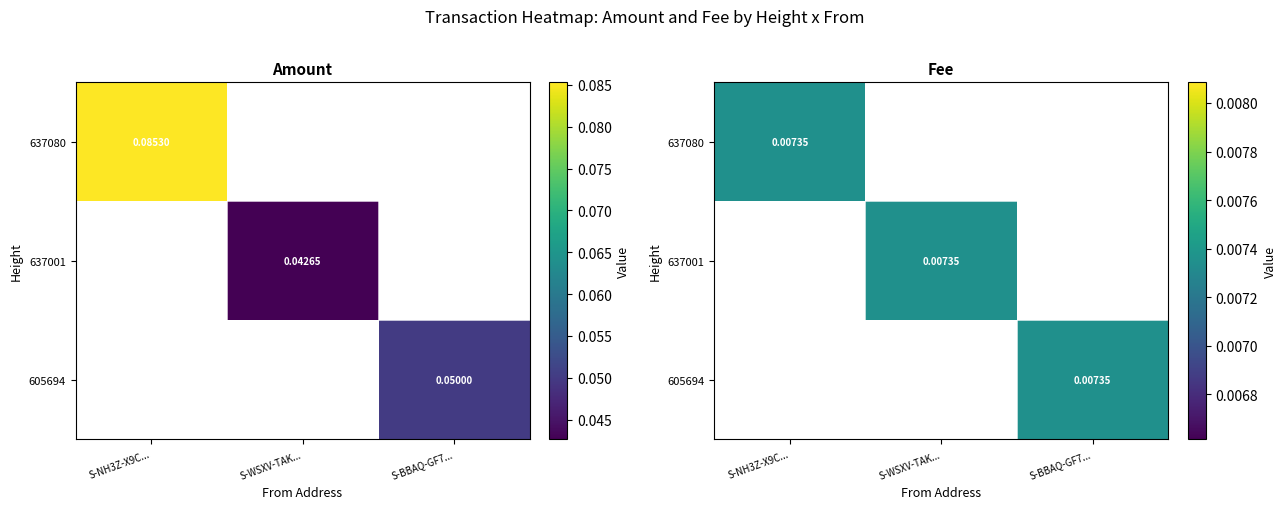

Between S-NH3Z-X9CK-H7LY-7YK6F and S-WSXV-TAKW-DBHT-9CWRK, which series saw the biggest shift?

Amount